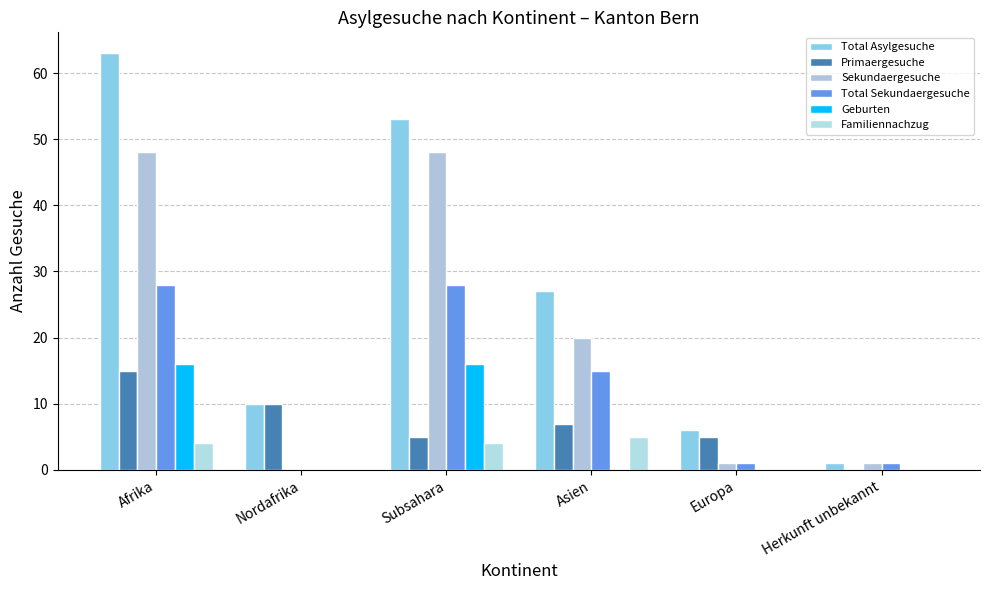

Rank the series at Europa from highest to lowest value.

Total Asylgesuche, Primaergesuche, Sekundaergesuche, Total Sekundaergesuche, Geburten, Familiennachzug